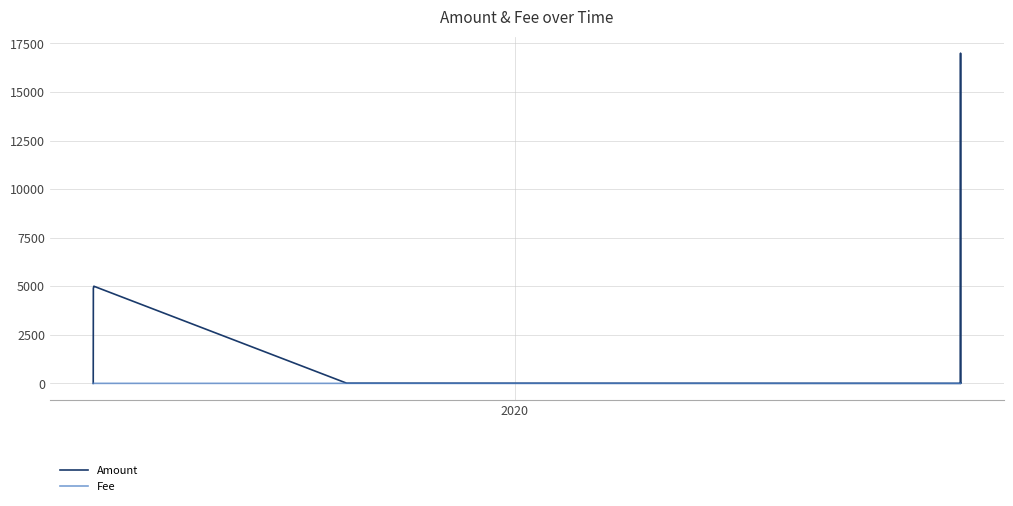

What is the sum of all Fee values?

3.4